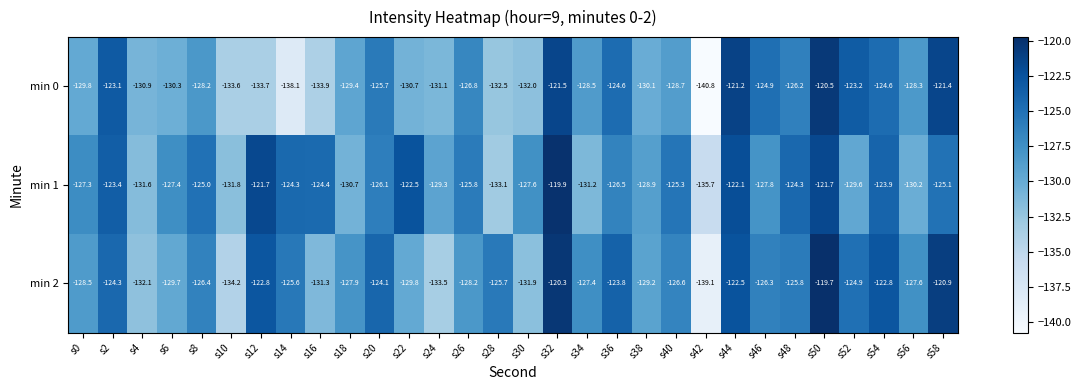

How many series are shown in this chart?

3